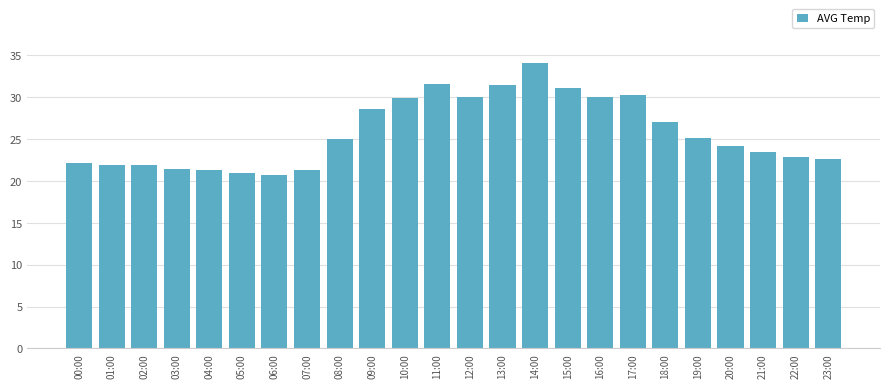

The chart shows a value of 21.4 at 03:00. True or false?

True